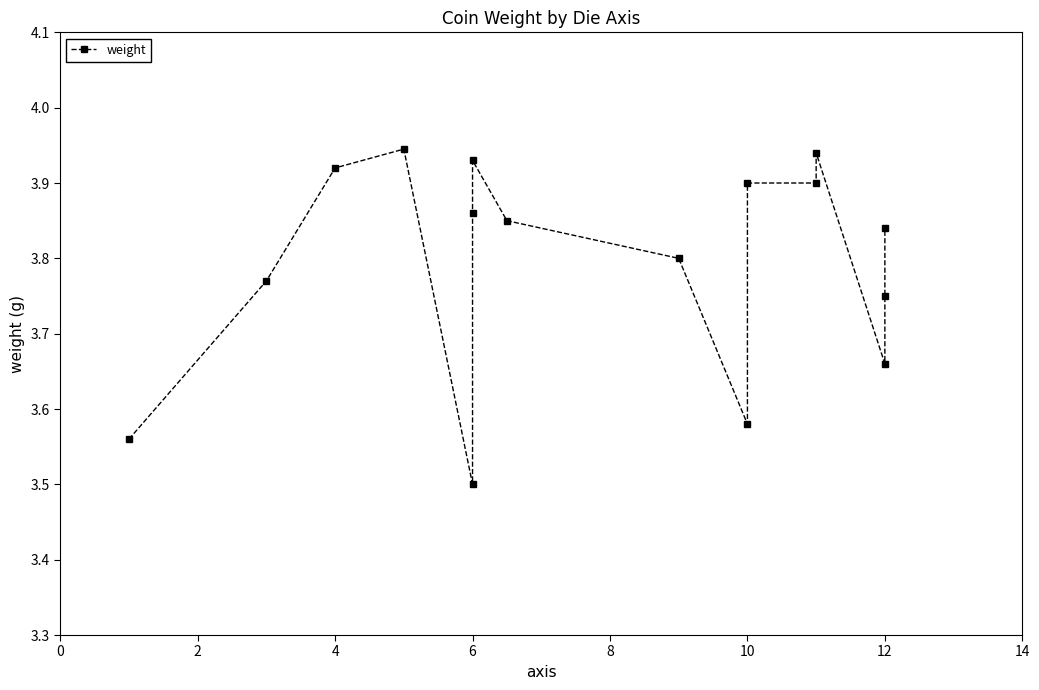

How many interior local peaks (higher than both neighbors) does the data have?

3